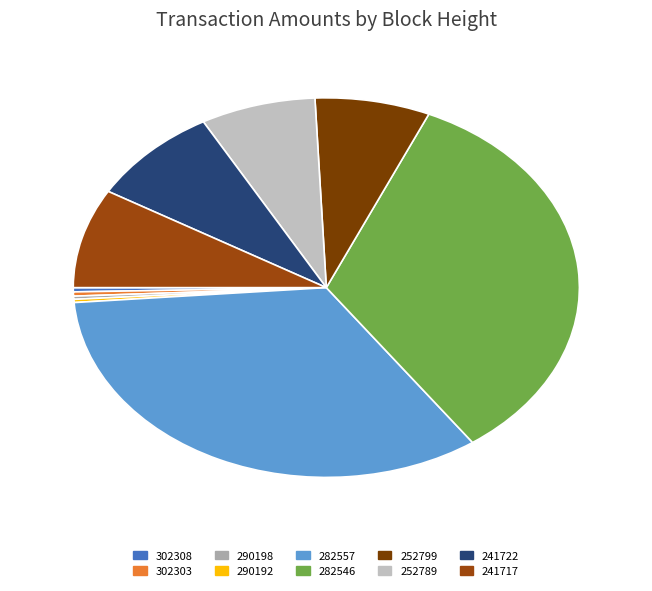

Count the number of slices in the pie.

10